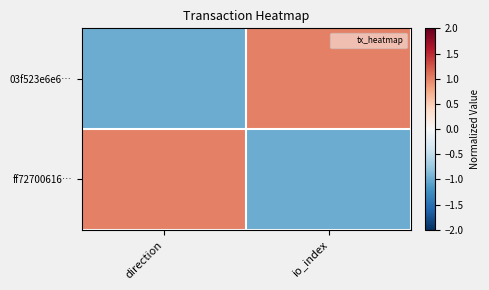

Which has a higher value, io_index or direction?

io_index